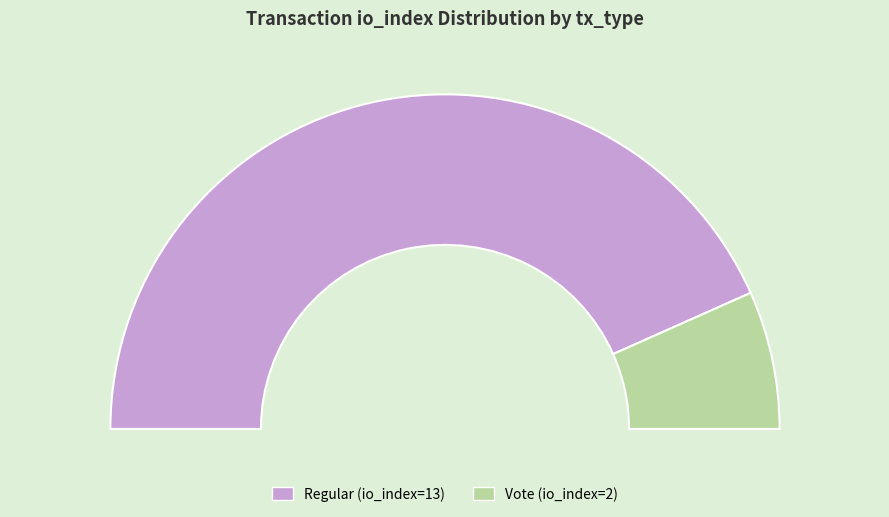

To the nearest percent, what is the combined percentage of Vote (io_index=2) and Regular (io_index=13)?

100%